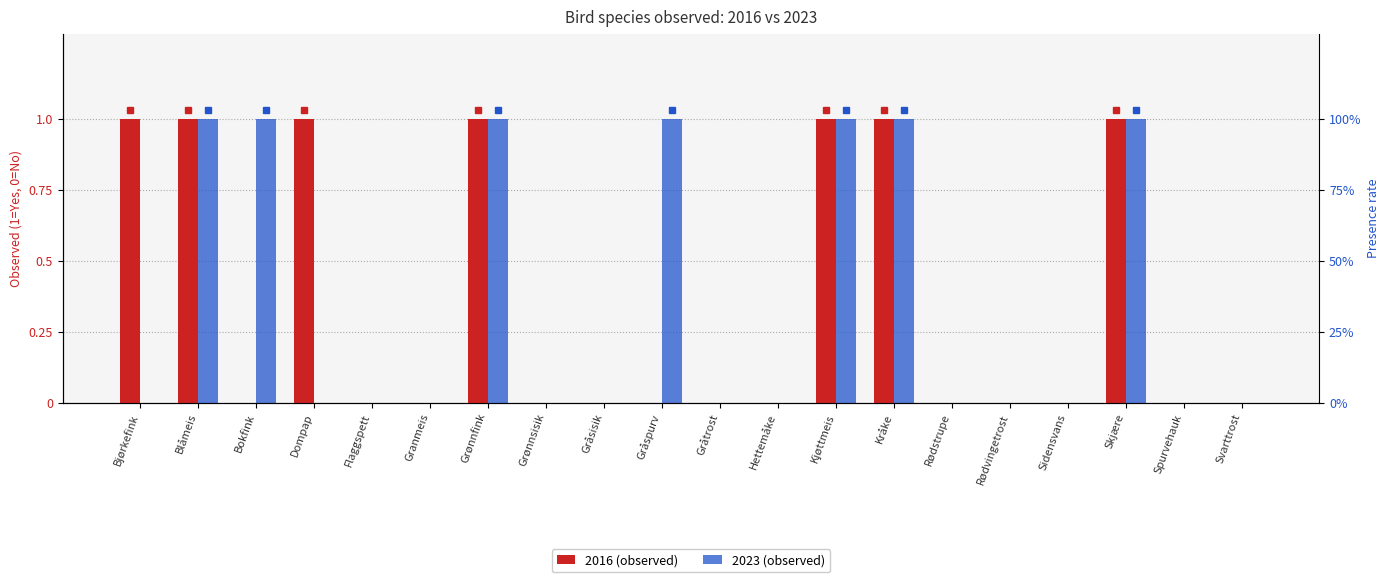

Rank the series by their maximum value, from highest to lowest.

2016 (observed), 2023 (observed)